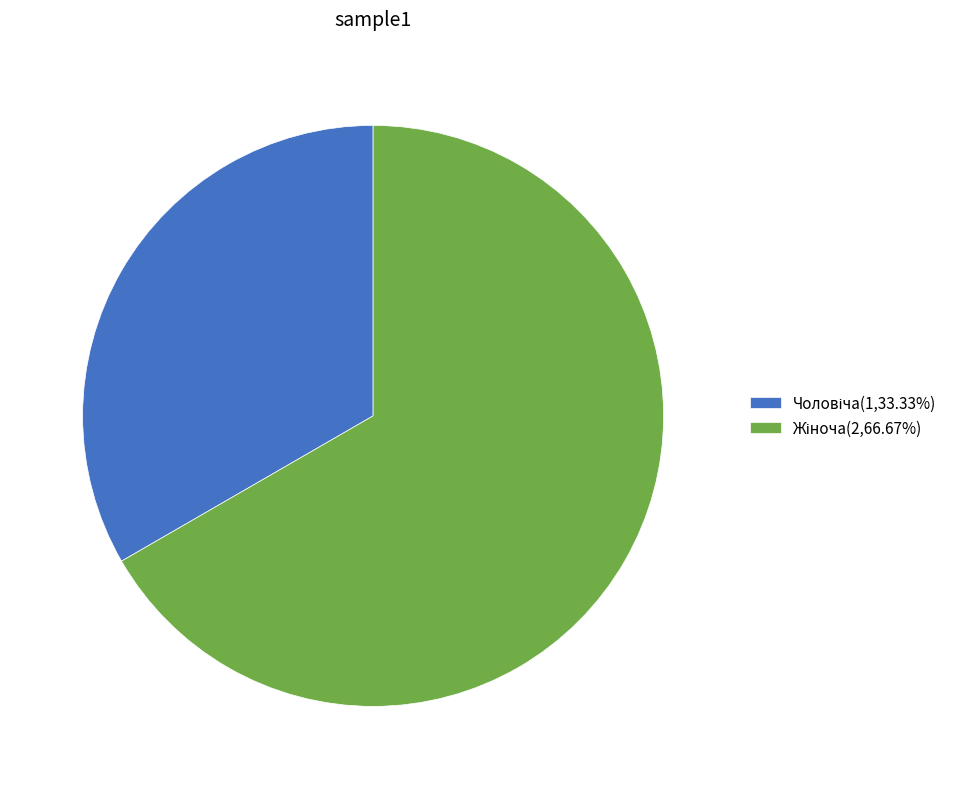

Is there a majority slice in this chart?

Yes